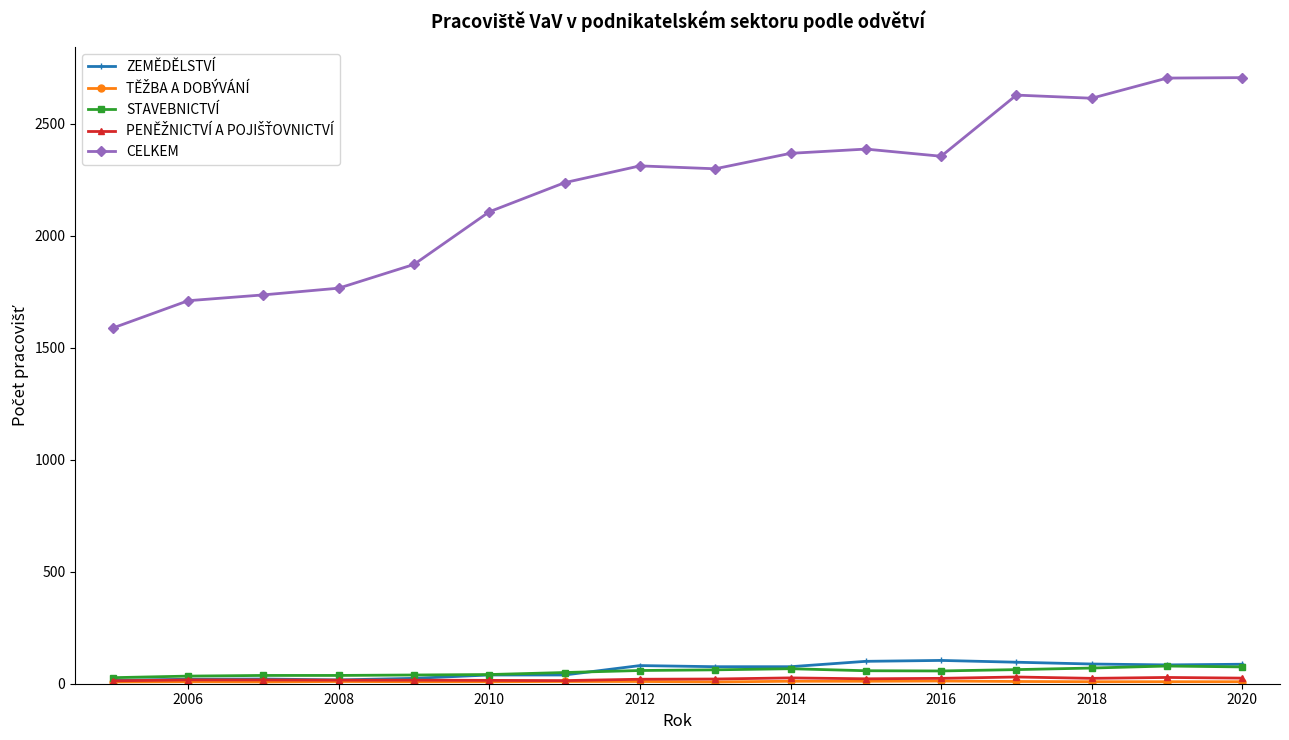

True or false: ZEMĚDĚLSTVÍ and CELKEM cross at least once.

False